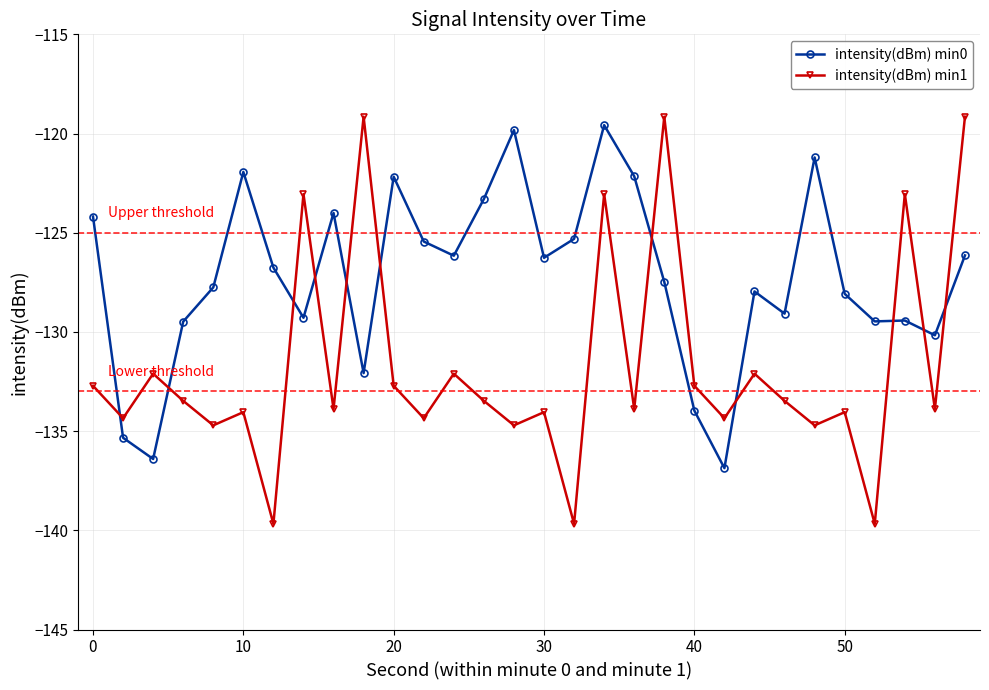

How many interior local valleys does the intensity(dBm) min1 series have?

12